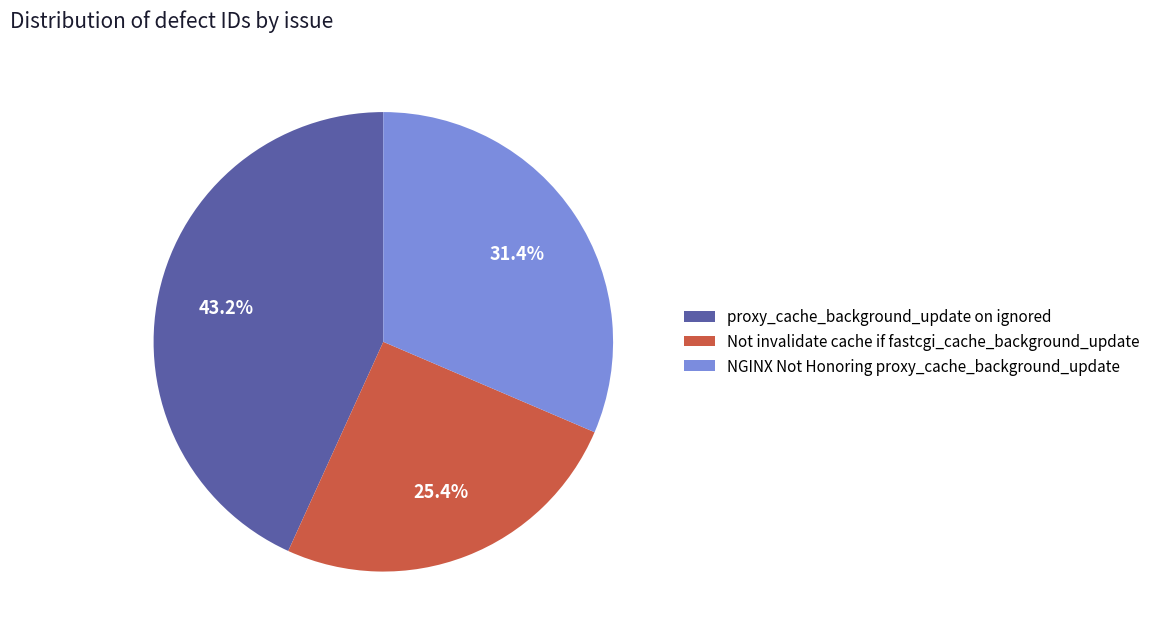

What is the smallest slice in the pie chart?

Not invalidate cache if fastcgi_cache_background_update